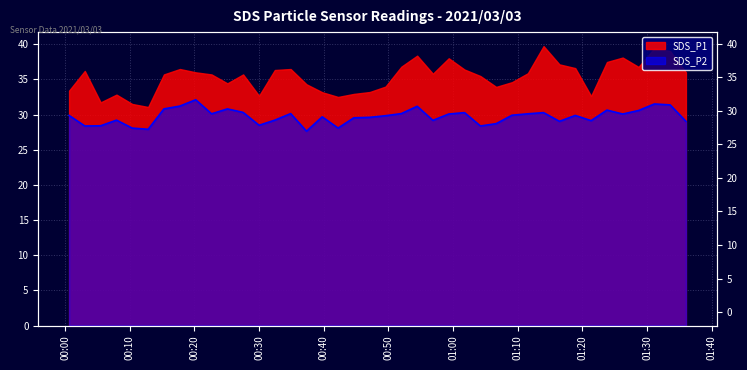

Rank the categories by value from lowest to highest.

2021/03/03 00:37:20, 2021/03/03 00:12:51, 2021/03/03 00:10:23, 2021/03/03 00:42:13, 2021/03/03 00:03:03, 2021/03/03 01:04:14, 2021/03/03 00:05:30, 2021/03/03 00:30:00, 2021/03/03 01:06:40, 2021/03/03 01:16:27, 2021/03/03 01:36:01, 2021/03/03 01:21:21, 2021/03/03 00:56:53, 2021/03/03 00:07:57, 2021/03/03 00:32:26, 2021/03/03 00:44:39, 2021/03/03 00:47:07, 2021/03/03 00:39:46, 2021/03/03 00:49:33, 2021/03/03 00:00:37, 2021/03/03 01:18:54, 2021/03/03 01:09:07, 2021/03/03 00:59:20, 2021/03/03 01:26:14, 2021/03/03 00:22:39, 2021/03/03 01:11:34, 2021/03/03 00:34:53, 2021/03/03 00:52:00, 2021/03/03 01:01:46, 2021/03/03 01:14:00, 2021/03/03 00:27:32, 2021/03/03 01:28:41, 2021/03/03 01:23:48, 2021/03/03 00:15:17, 2021/03/03 00:25:06, 2021/03/03 00:54:27, 2021/03/03 00:17:45, 2021/03/03 01:33:34, 2021/03/03 01:31:08, 2021/03/03 00:20:12